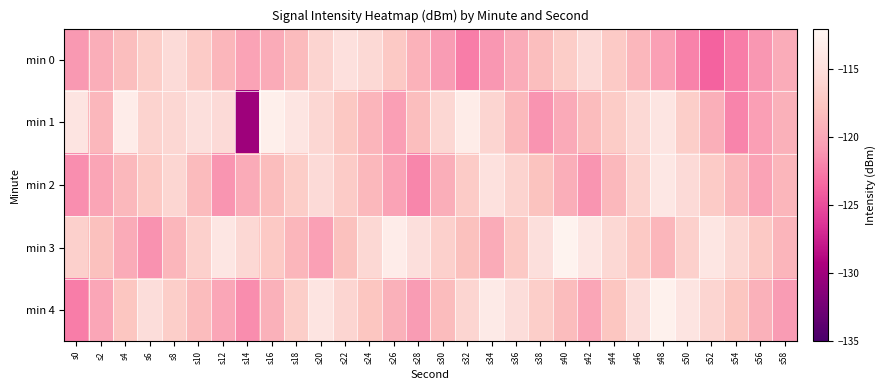

Reading left to right, what are all the values shown in this chart?

min 0: s0=-120.9	s2=-119.5	s4=-118.2	s6=-116.8	s8=-115.4	s10=-117.1	s12=-118.9	s14=-120.3	s16=-119.7	s18=-118.5	s20=-116.2	s22=-114.8	s24=-115.6	s26=-117.3	s28=-119.1	s30=-120.8	s32=-122.4	s34=-121.0	s36=-119.6	s38=-118.2	s40=-116.9	s42=-115.5	s44=-117.2	s46=-118.8	s48=-120.5	s50=-122.1	s52=-123.8	s54=-122.4	s56=-121.0	s58=-119.6
min 1: s0=-114.4	s2=-118.8	s4=-113.3	s6=-116.3	s8=-115.8	s10=-114.9	s12=-115.5	s14=-130.1	s16=-113.0	s18=-114.2	s20=-115.8	s22=-117.4	s24=-119.0	s26=-120.6	s28=-118.2	s30=-115.8	s32=-113.4	s34=-116.0	s36=-118.6	s38=-121.2	s40=-119.8	s42=-118.4	s44=-117.0	s46=-115.6	s48=-114.2	s50=-116.8	s52=-119.4	s54=-122.0	s56=-120.6	s58=-119.2
min 2: s0=-121.5	s2=-120.1	s4=-118.7	s6=-117.3	s8=-115.9	s10=-118.5	s12=-121.1	s14=-119.7	s16=-118.3	s18=-116.9	s20=-115.5	s22=-117.1	s24=-118.7	s26=-120.3	s28=-121.9	s30=-119.5	s32=-117.1	s34=-114.7	s36=-116.3	s38=-117.9	s40=-119.5	s42=-121.1	s44=-118.7	s46=-116.3	s48=-113.9	s50=-115.5	s52=-117.1	s54=-118.7	s56=-120.3	s58=-118.9
min 3: s0=-116.5	s2=-118.1	s4=-119.7	s6=-121.3	s8=-118.9	s10=-116.5	s12=-114.1	s14=-115.7	s16=-117.3	s18=-118.9	s20=-120.5	s22=-118.1	s24=-115.7	s26=-113.3	s28=-114.9	s30=-116.5	s32=-118.1	s34=-119.7	s36=-117.3	s38=-114.9	s40=-112.5	s42=-114.1	s44=-115.7	s46=-117.3	s48=-118.9	s50=-116.5	s52=-114.1	s54=-115.7	s56=-117.3	s58=-119.0
min 4: s0=-122.4	s2=-120.0	s4=-117.6	s6=-115.2	s8=-116.8	s10=-118.4	s12=-120.0	s14=-121.6	s16=-119.2	s18=-116.8	s20=-114.4	s22=-116.0	s24=-117.6	s26=-119.2	s28=-120.8	s30=-118.4	s32=-116.0	s34=-113.6	s36=-115.2	s38=-116.8	s40=-118.4	s42=-120.0	s44=-117.6	s46=-115.2	s48=-112.8	s50=-114.4	s52=-116.0	s54=-117.6	s56=-119.2	s58=-120.8